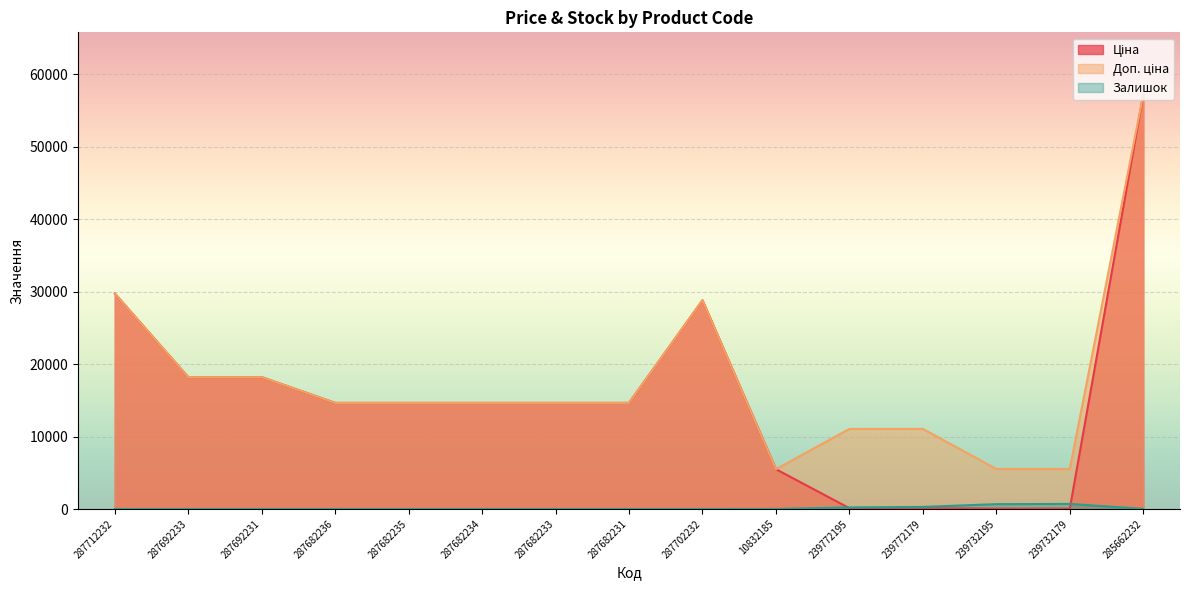

At which label does Доп. ціна first exceed 14649?

287712232